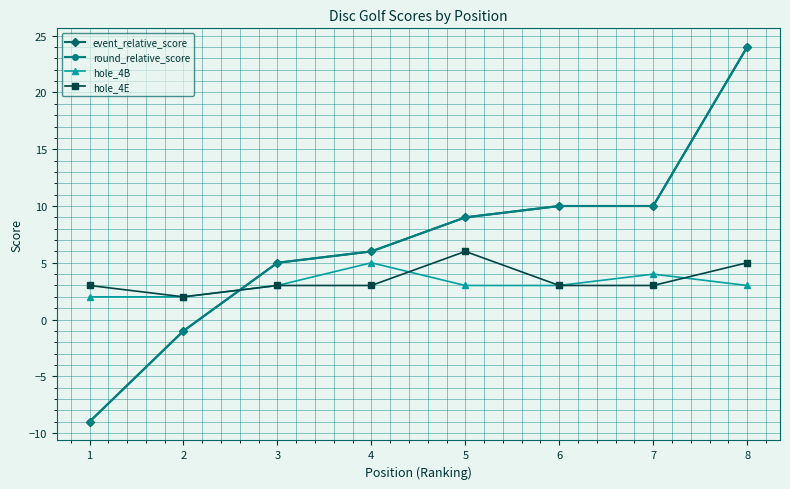

The value of round_relative_score at 5 is 9. True or false?

True